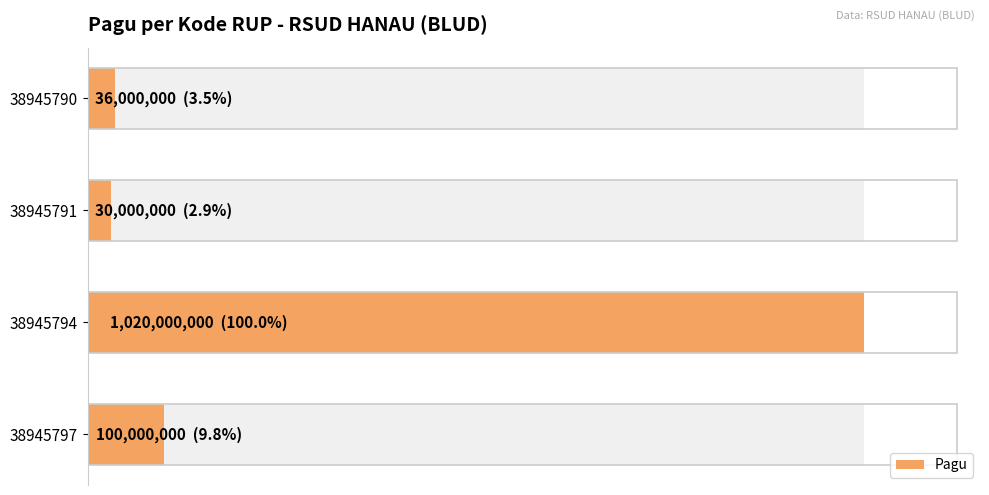

What is the greatest value displayed?

1020000000